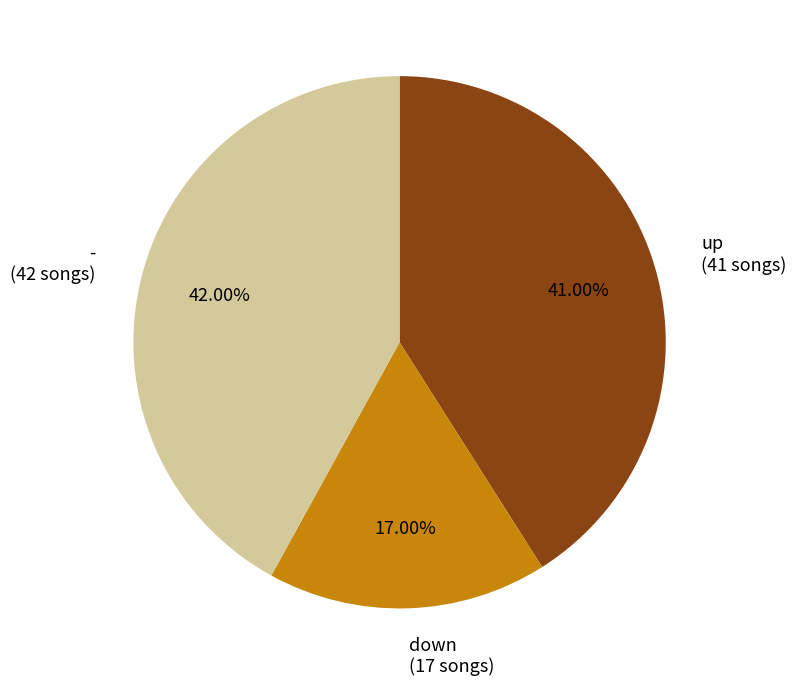

To the nearest percent, what is the difference between the down and up slice percentages?

24%